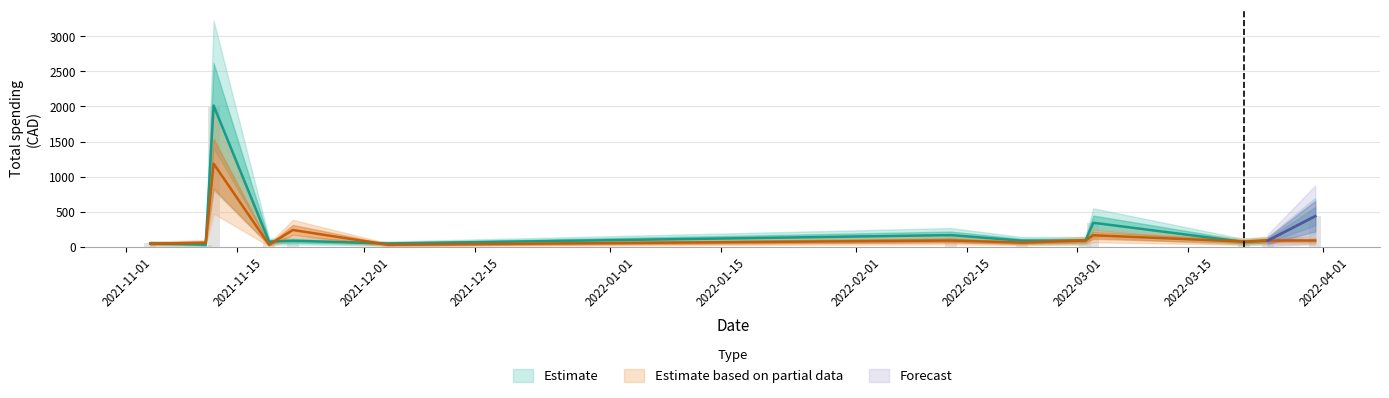

What is the greatest value displayed?

1929.4